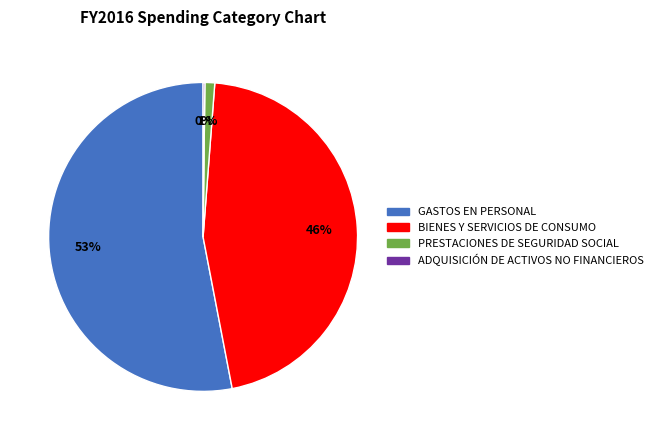

True or false: GASTOS EN PERSONAL accounts for 67% of the total.

False